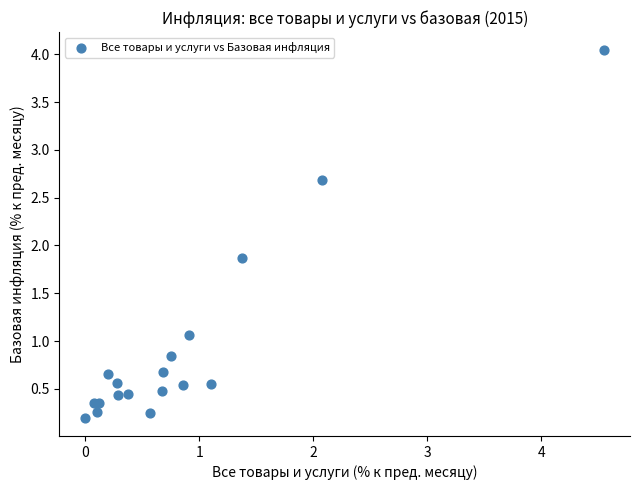

What Y value in the scatter plot is closest to 2?

1.9